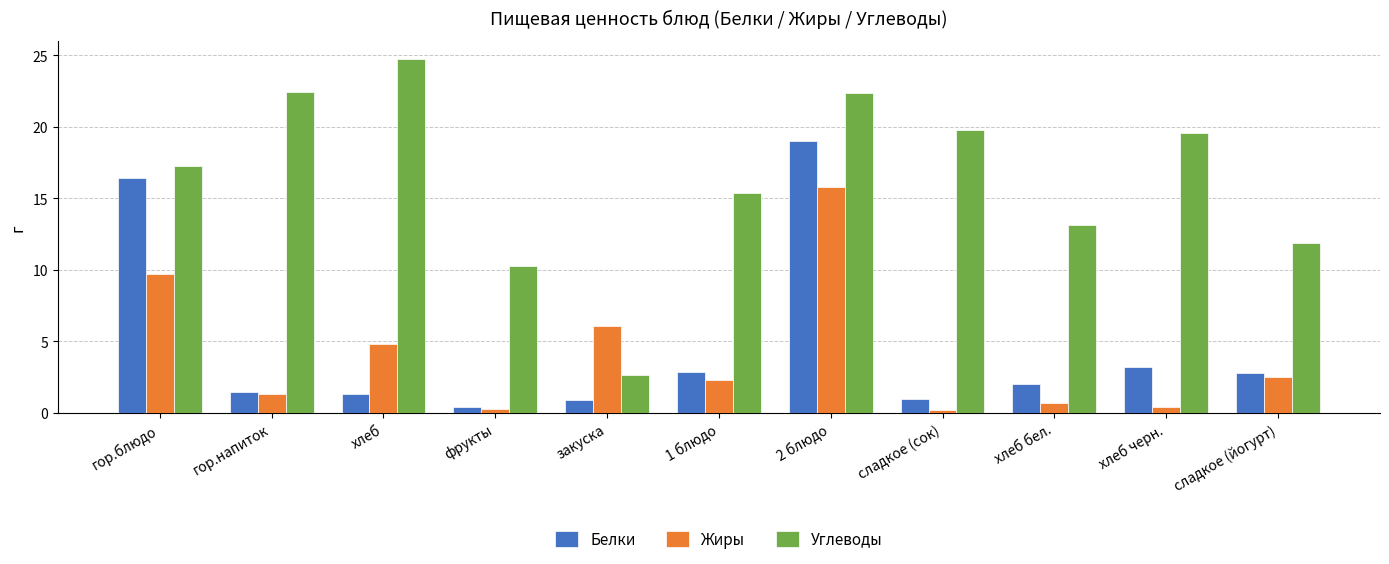

Is the value of Жиры at 2 блюдо greater than the value of Белки at хлеб?

Yes